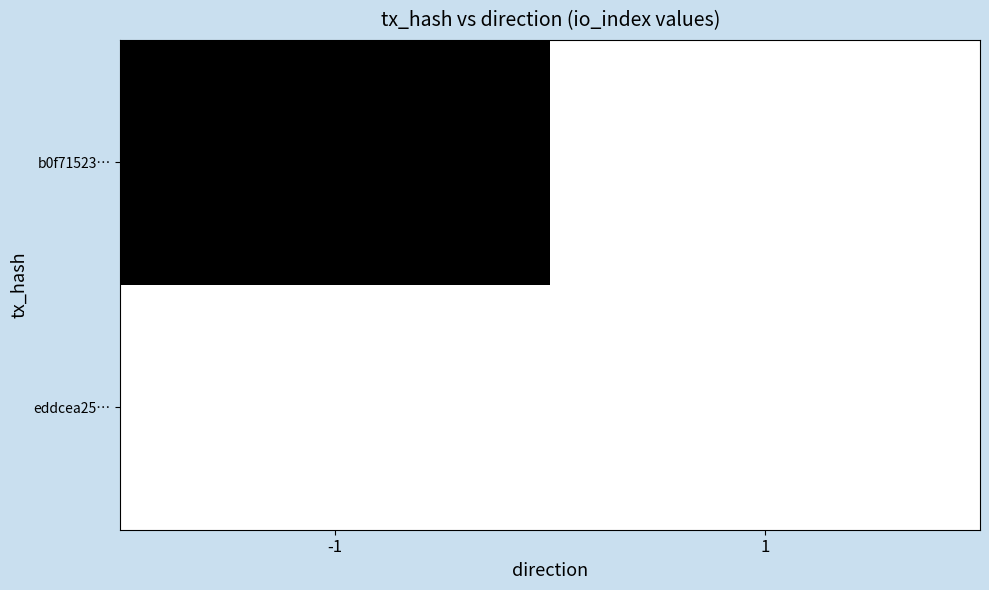

Which category has the highest value across all series?

-1